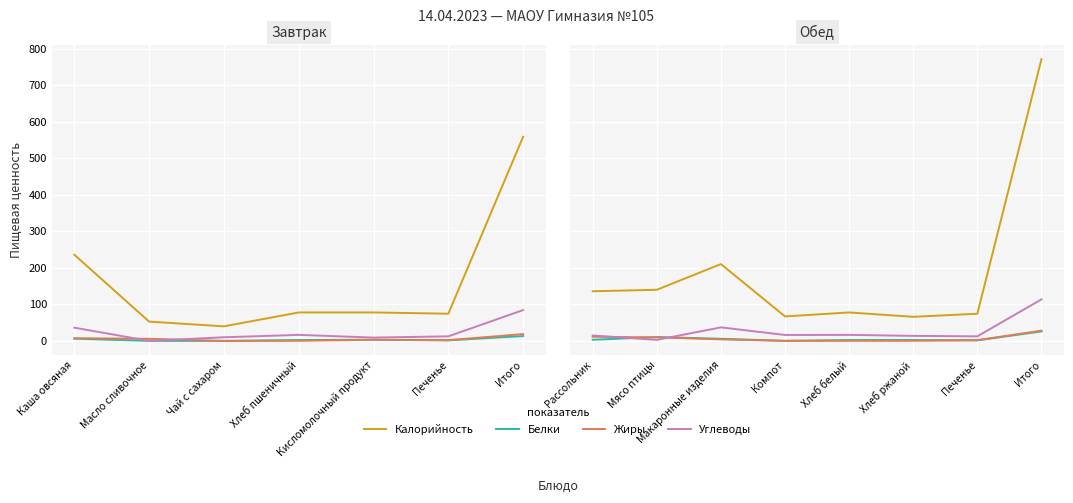

Is it true that Жиры equals 4.3 at Макаронные изделия?

True